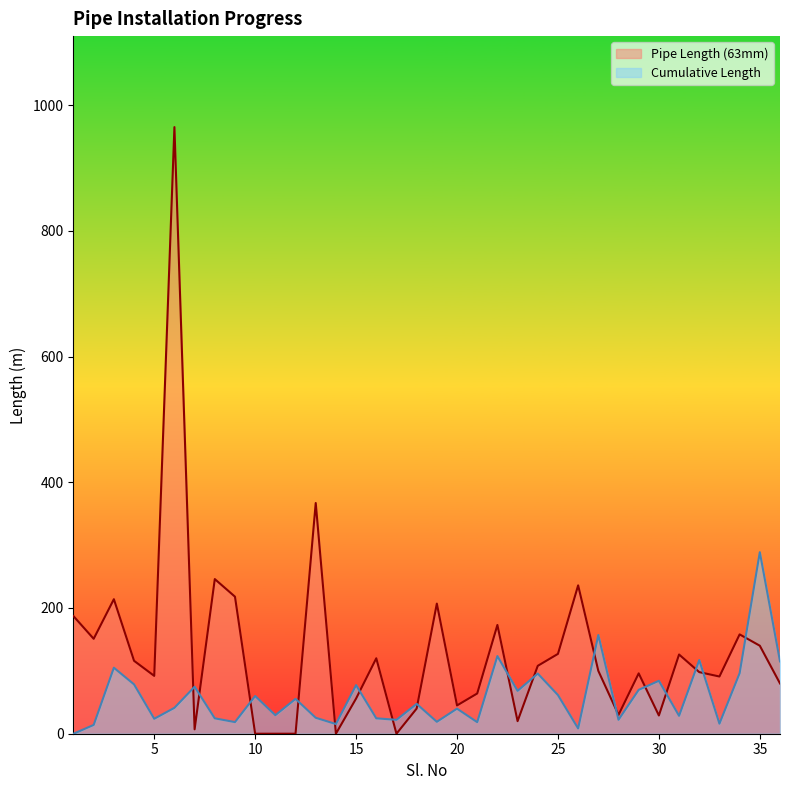

What are all the series names shown in the legend?

Pipe Length (63mm), Cumulative Length